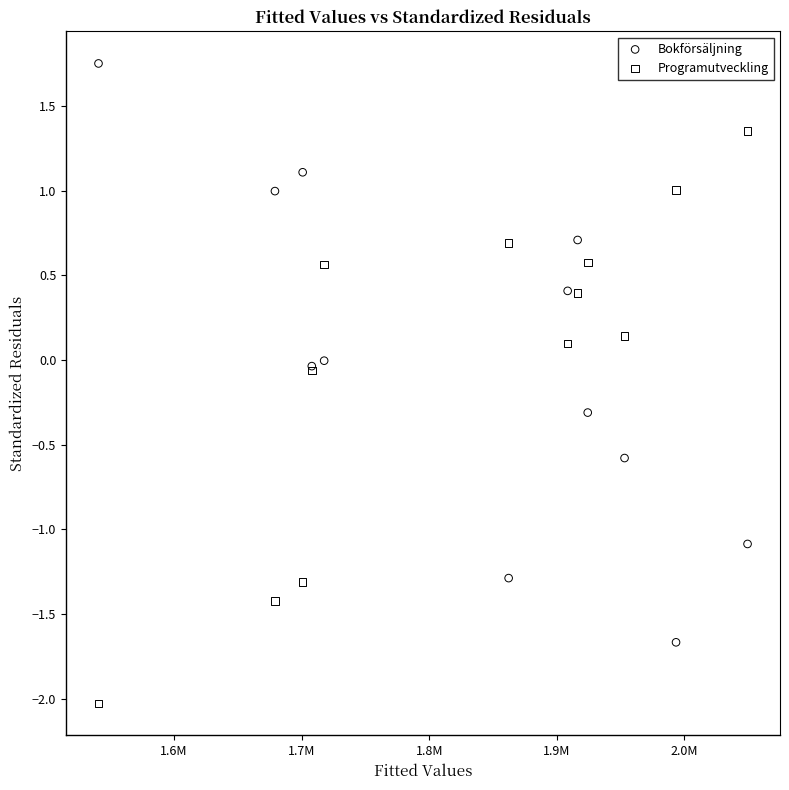

Which series contains the lowest Y value?

Programutveckling